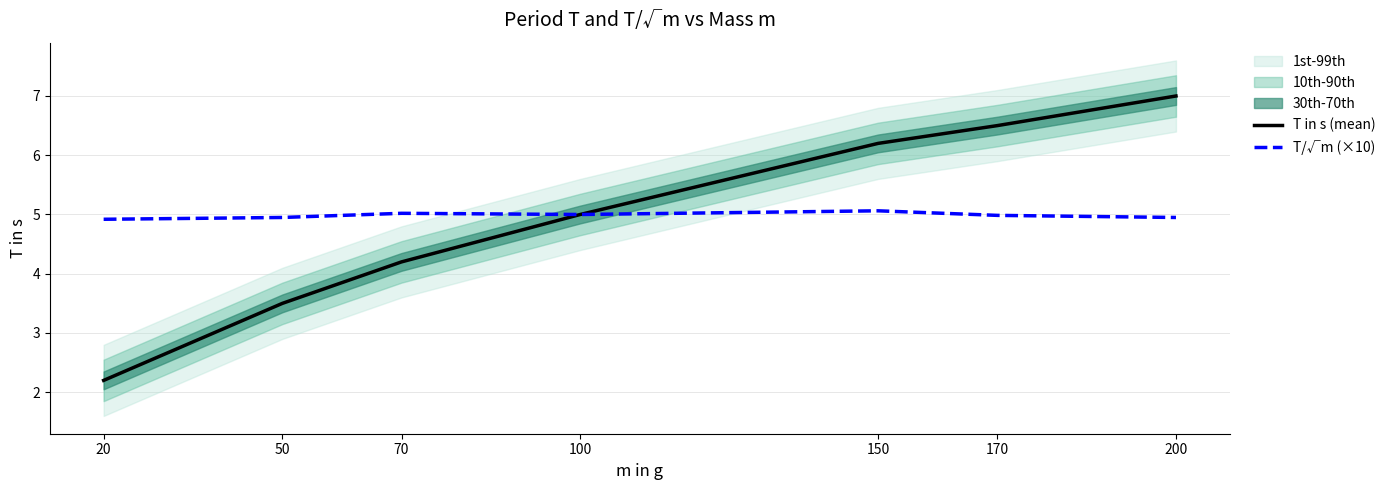

True or false: T/√m (×10) and T in s (mean) intersect in this chart.

False